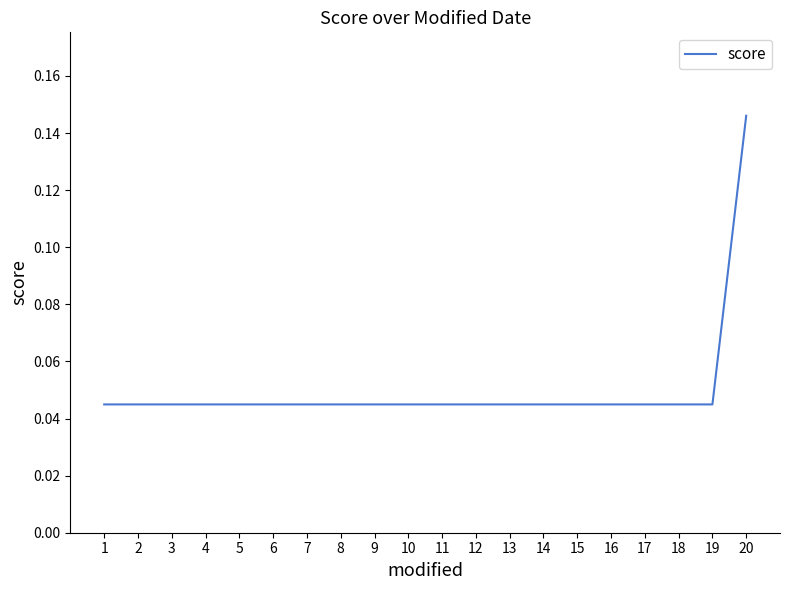

Which category has the highest value across all series?

20